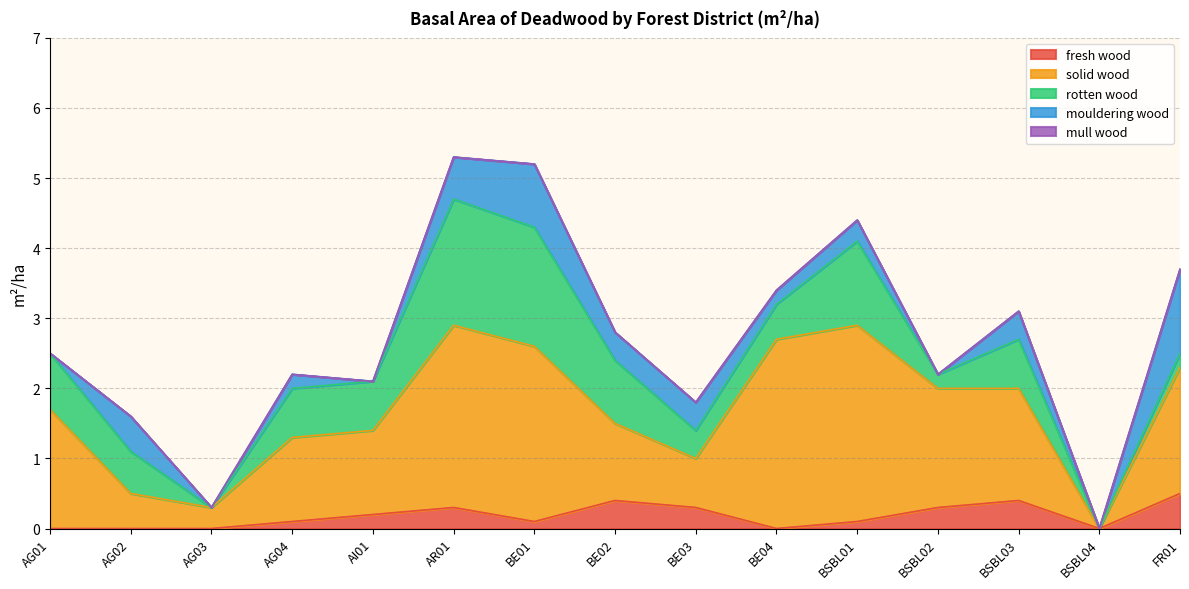

Between AG01 and BSBL01, which series saw the biggest shift?

solid wood